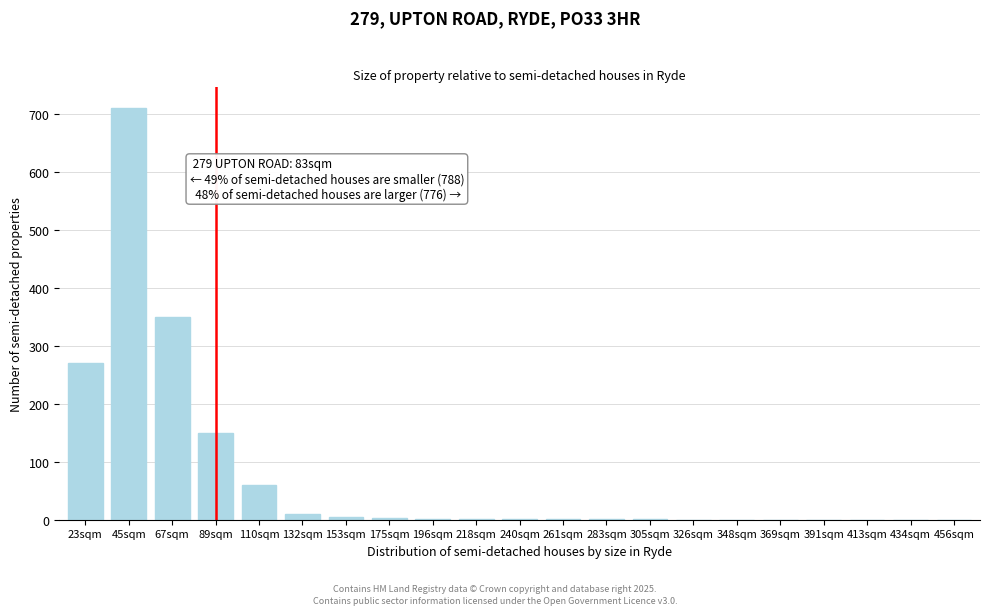

What is the sum of all values?

1566